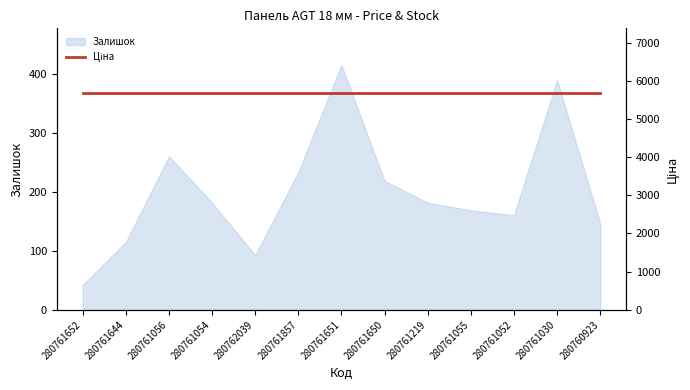

Does the chart display data point markers on the line(s)?

No